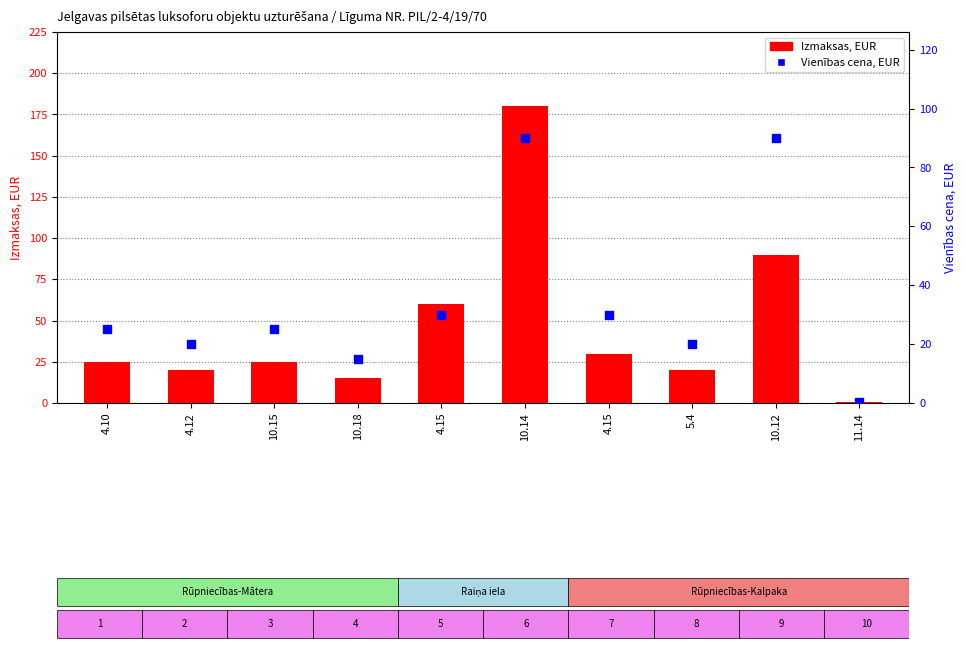

Which series reaches the maximum Y coordinate?

Izmaksas, EUR